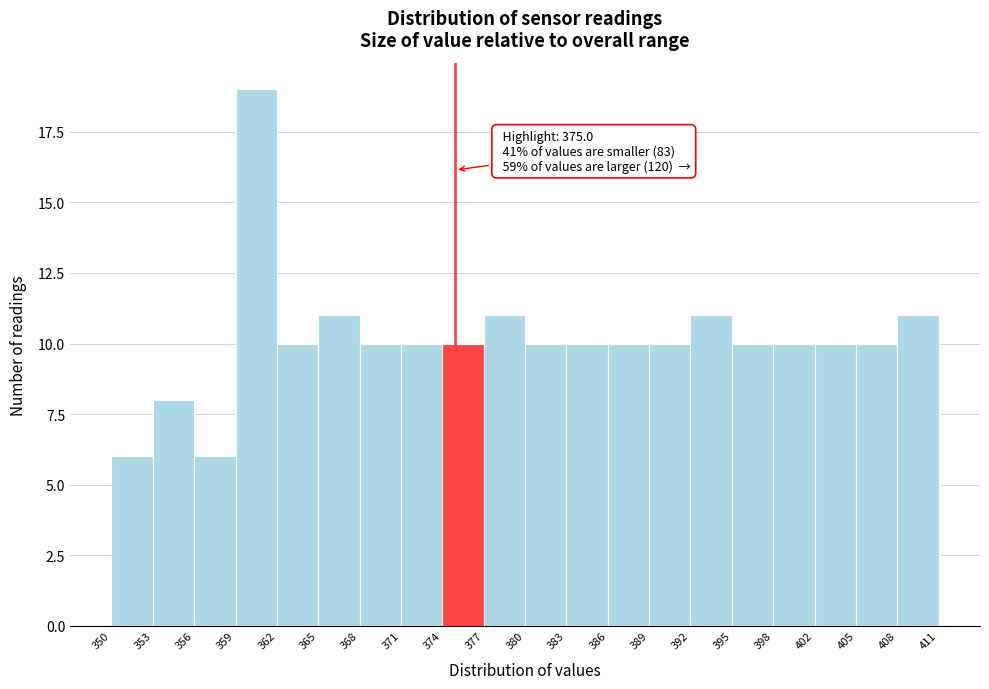

Over which range of the x-axis is the bar tallest?

359 to 362